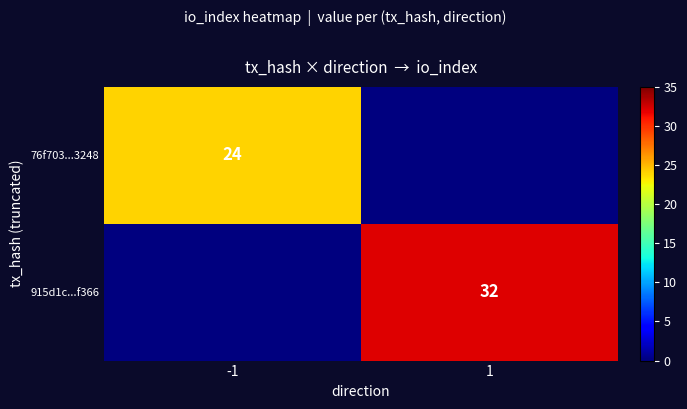

True or false: 76f703...3248 has a value of 24 at -1.

True